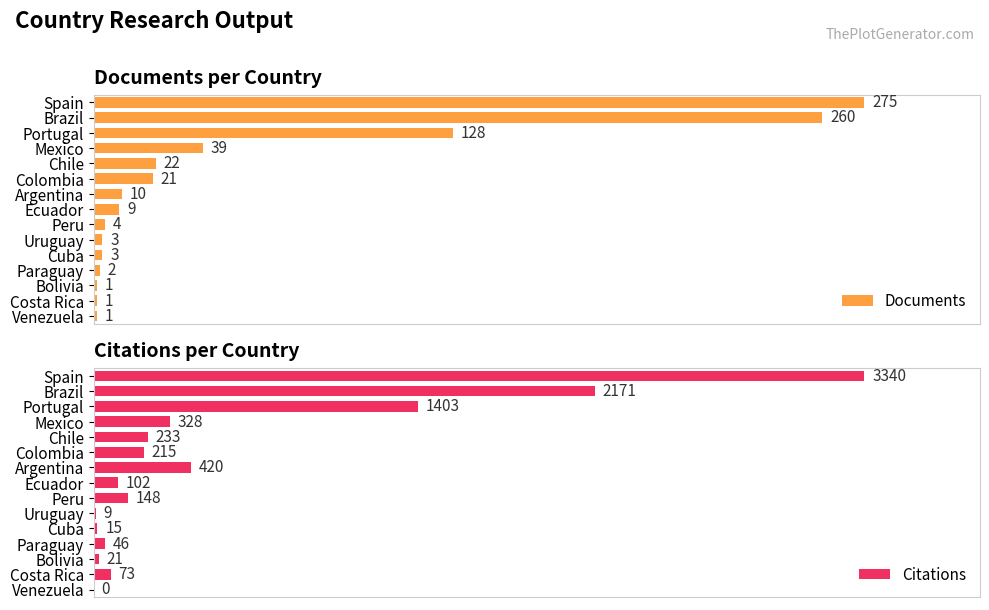

Where is Documents nearest to the value 138?

Portugal